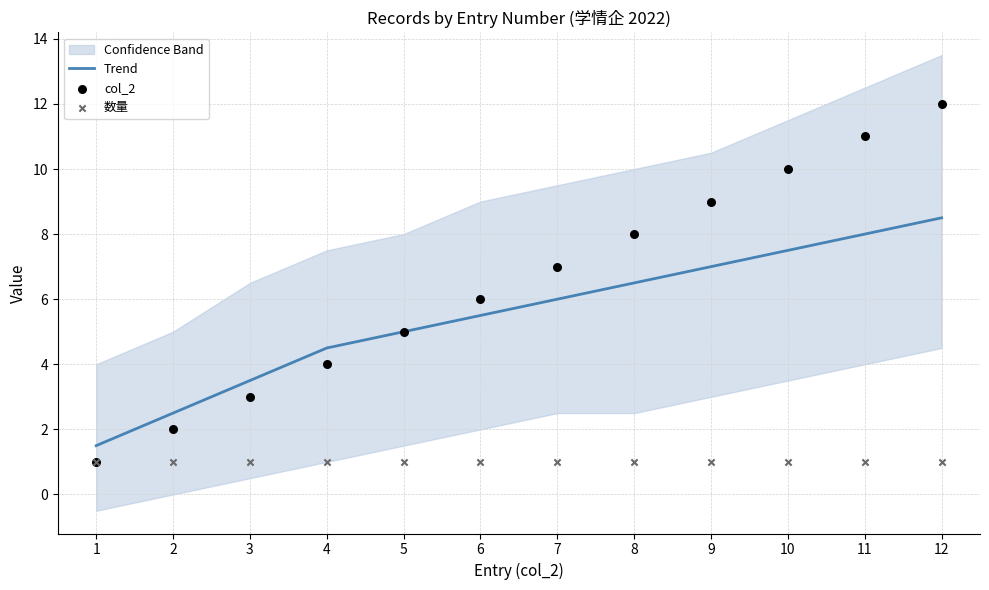

At which category is the sum across all series the highest?

12